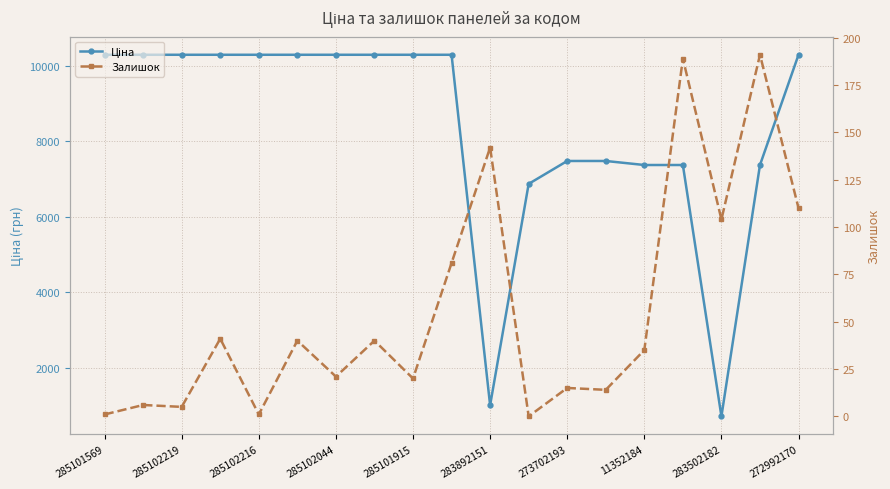

What is the maximum value shown in the chart?

10285.3